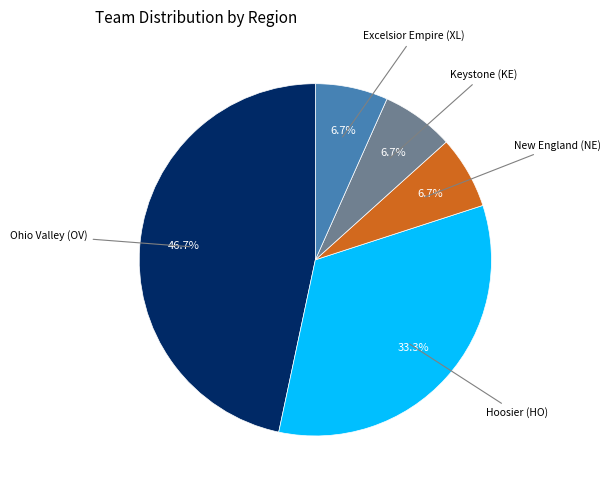

Combined, do Ohio Valley (OV) and Excelsior Empire (XL) account for over 50%?

Yes